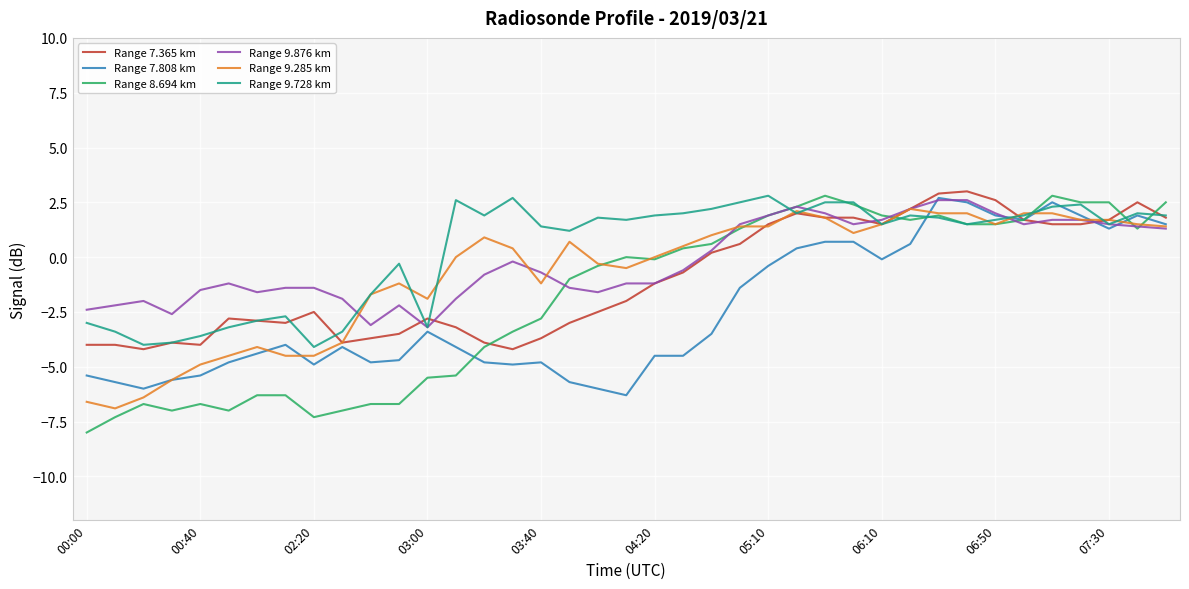

What is the lowest value of the Range 7.365 km series?

-4.2